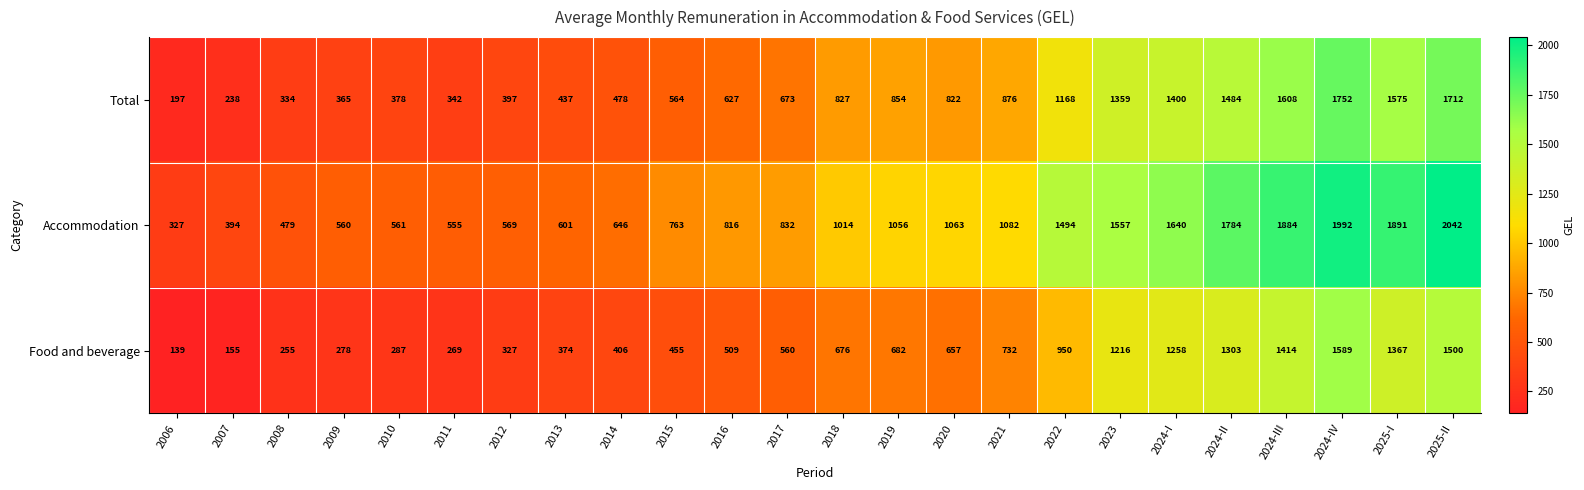

What is the sum of all Food and beverage values?

17358